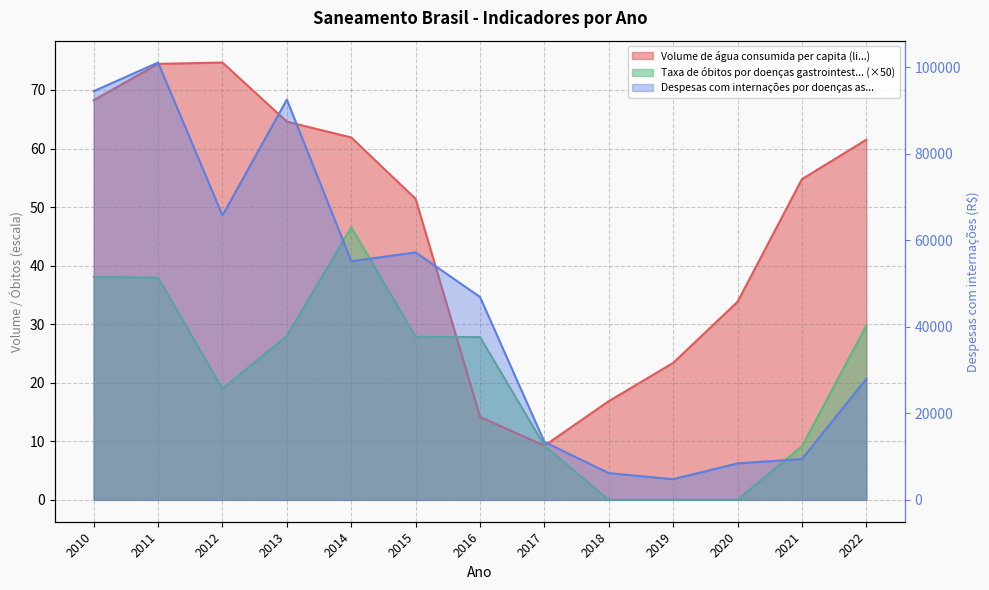

What is the lowest value of the Despesas com internações por doenças as... series?

4774.7